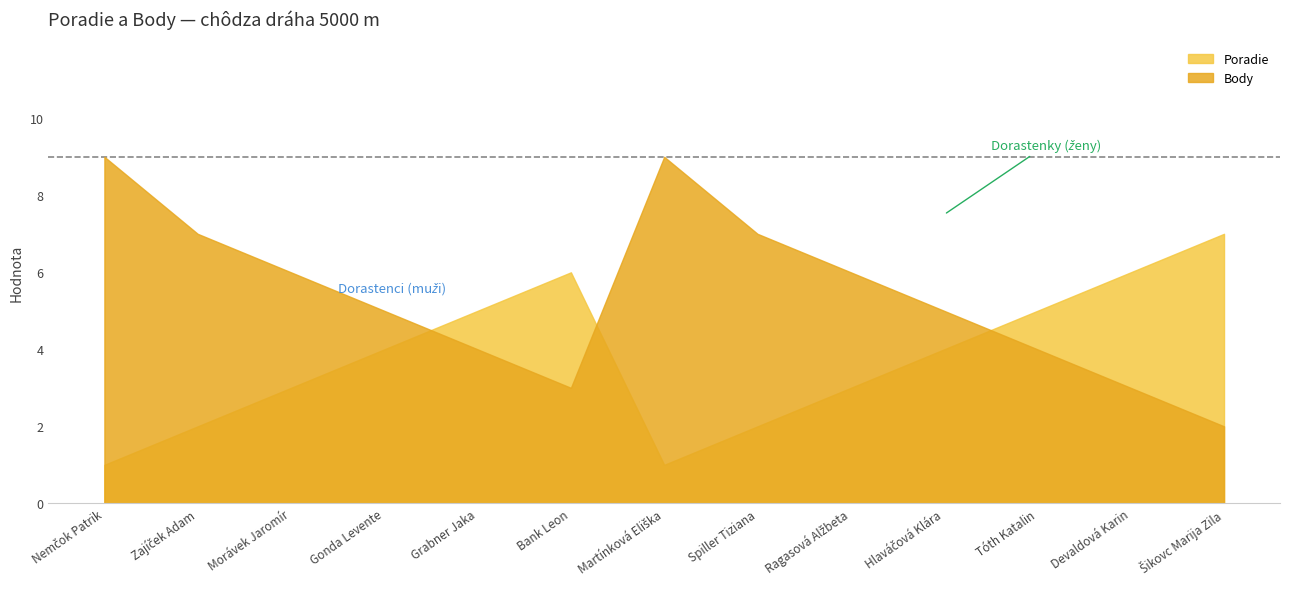

What is the total value across all series at Nemčok Patrik?

10